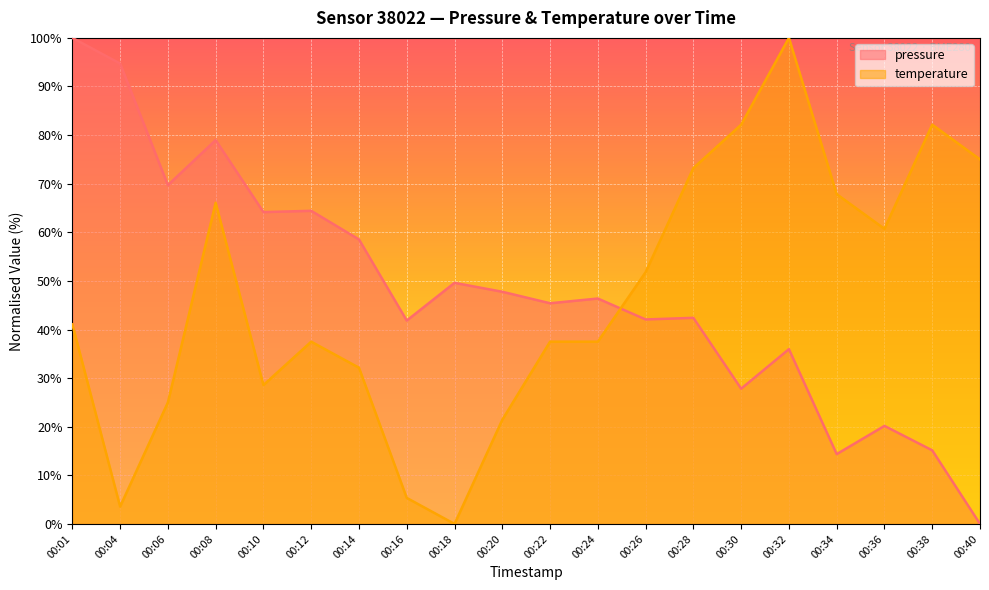

Which series ends up on top after the final intersection of temperature and pressure?

temperature